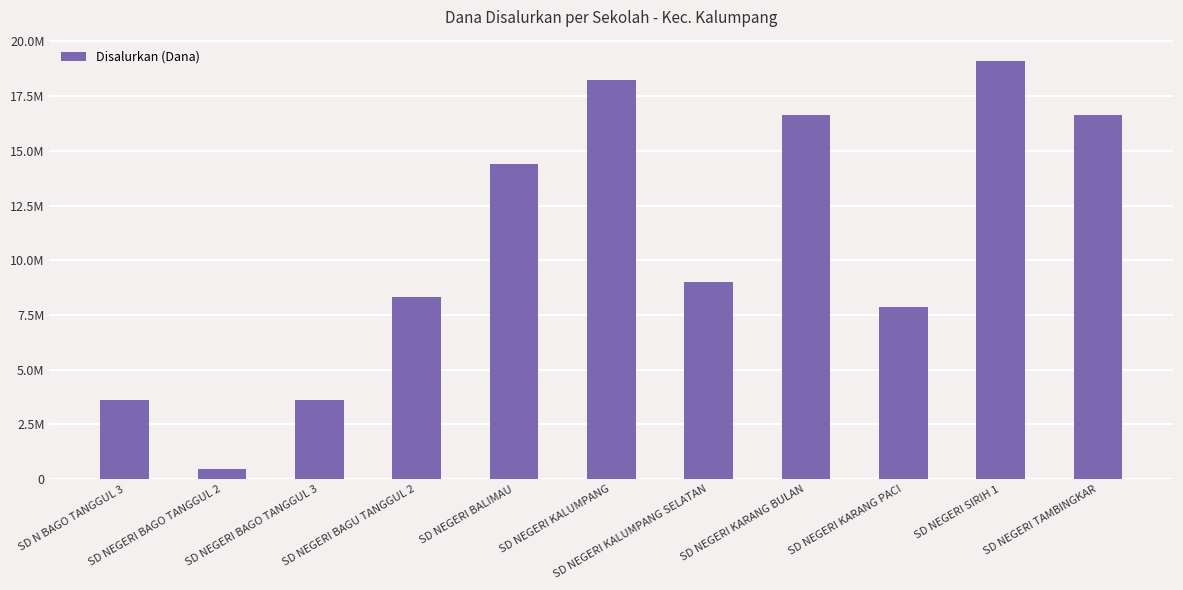

Does the chart contain any negative values?

No